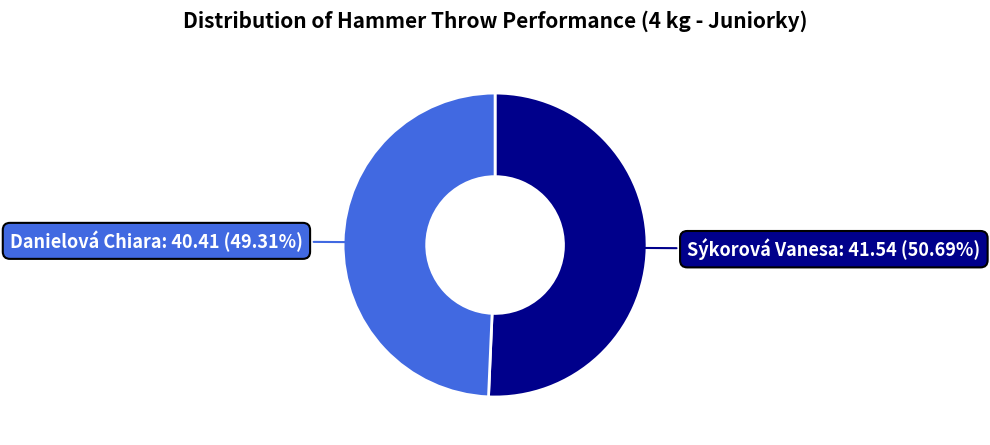

To the nearest percent, what portion does Danielová Chiara represent?

49%